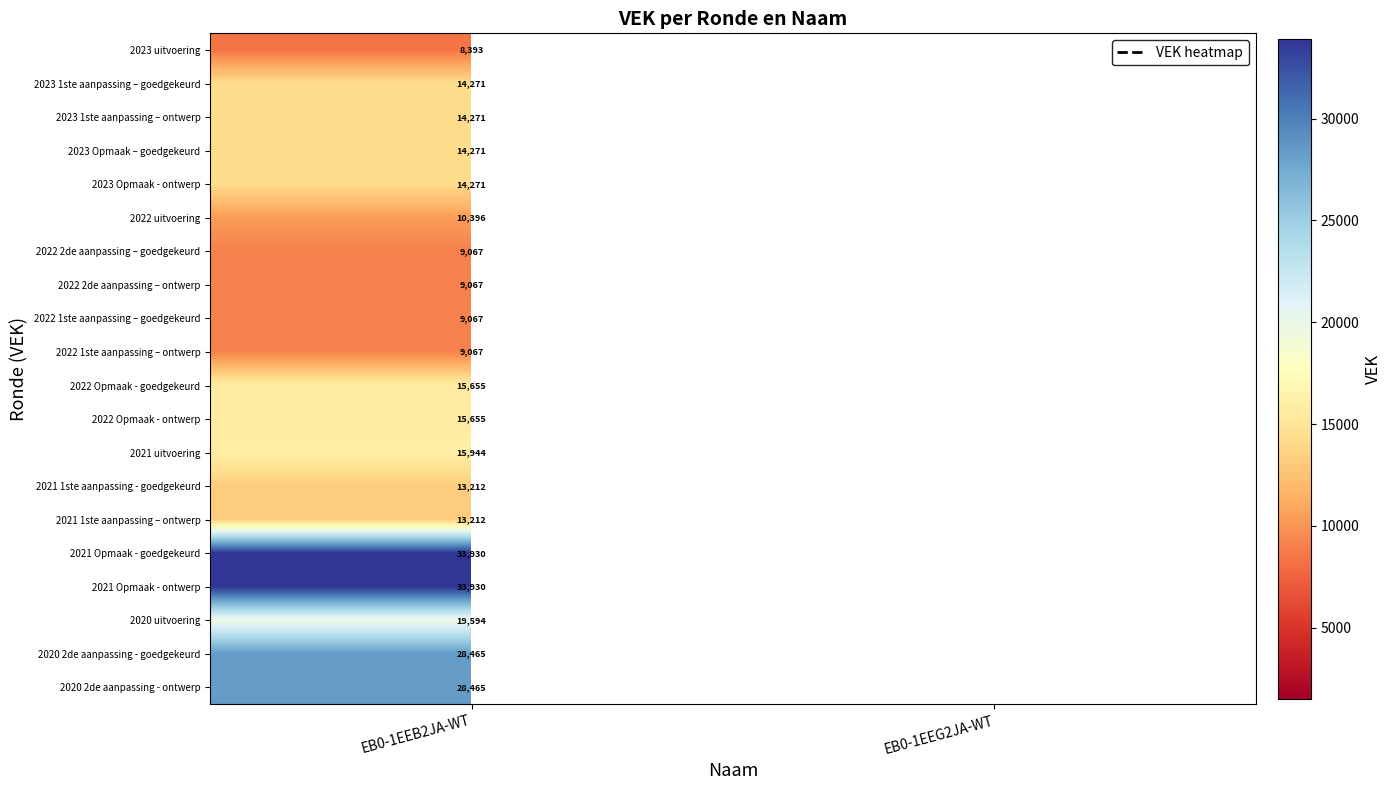

True or false: 2022 Opmaak - goedgekeurd has a value of 15655 at EB0-1EEB2JA-WT.

True